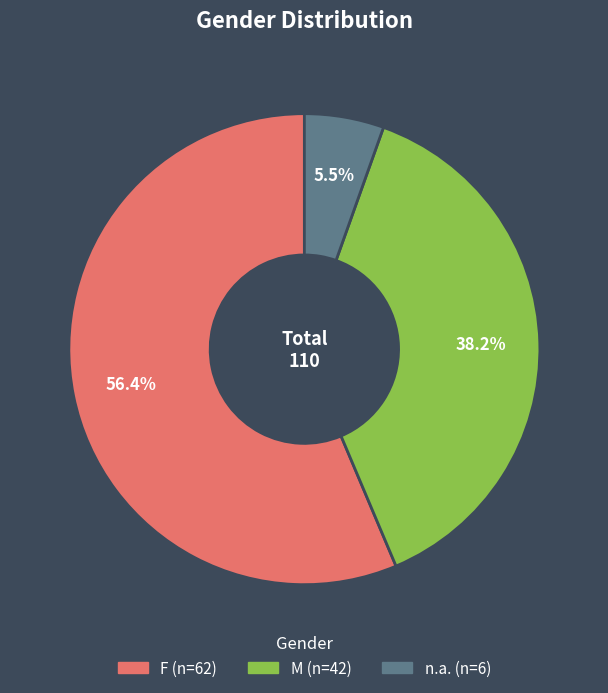

How many segments does this pie chart have?

3